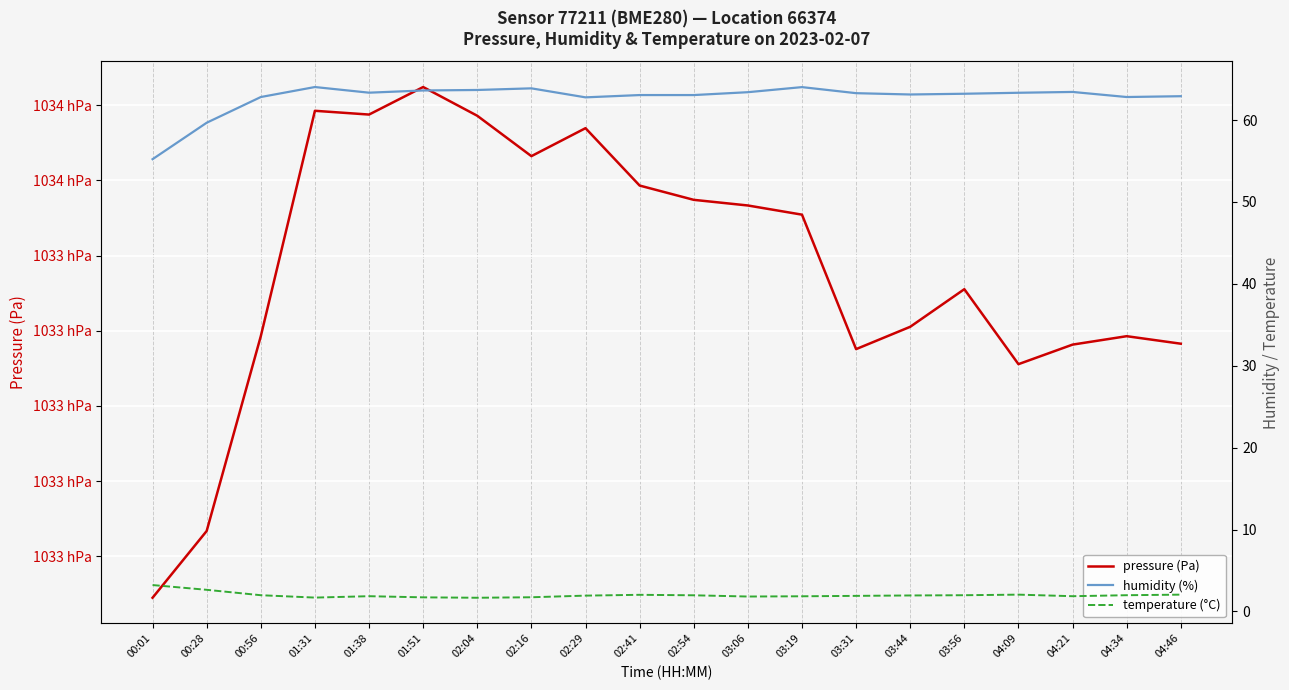

What is the difference between the highest and lowest values at 00:01?

103291.3